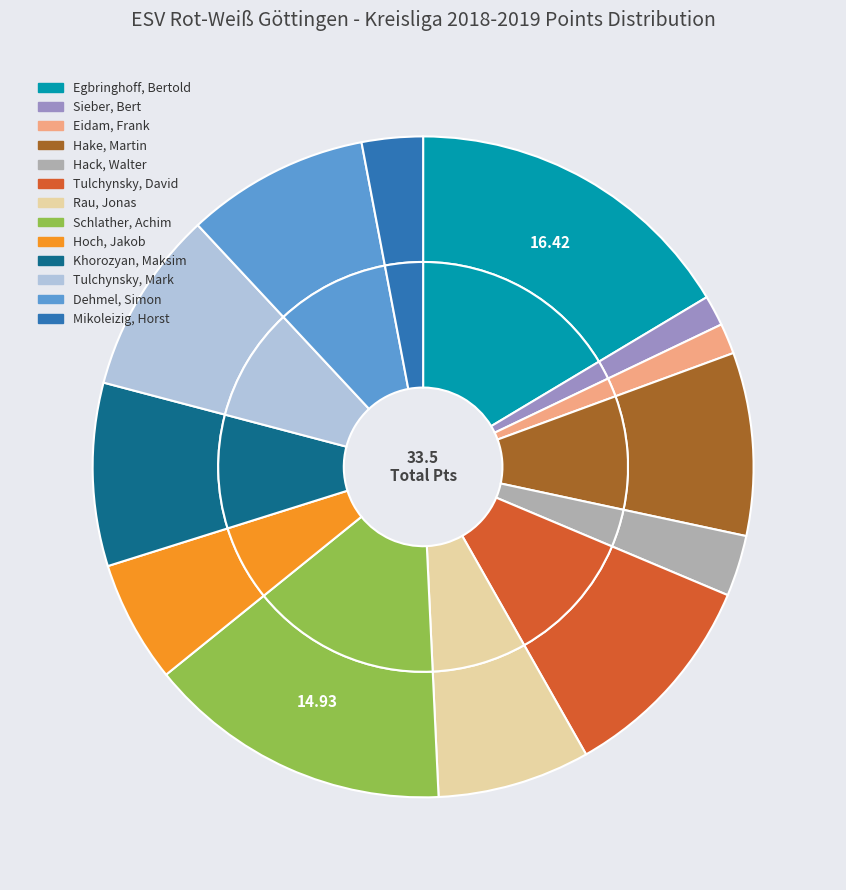

True or false: Sieber, Bert accounts for 1% of the total.

True